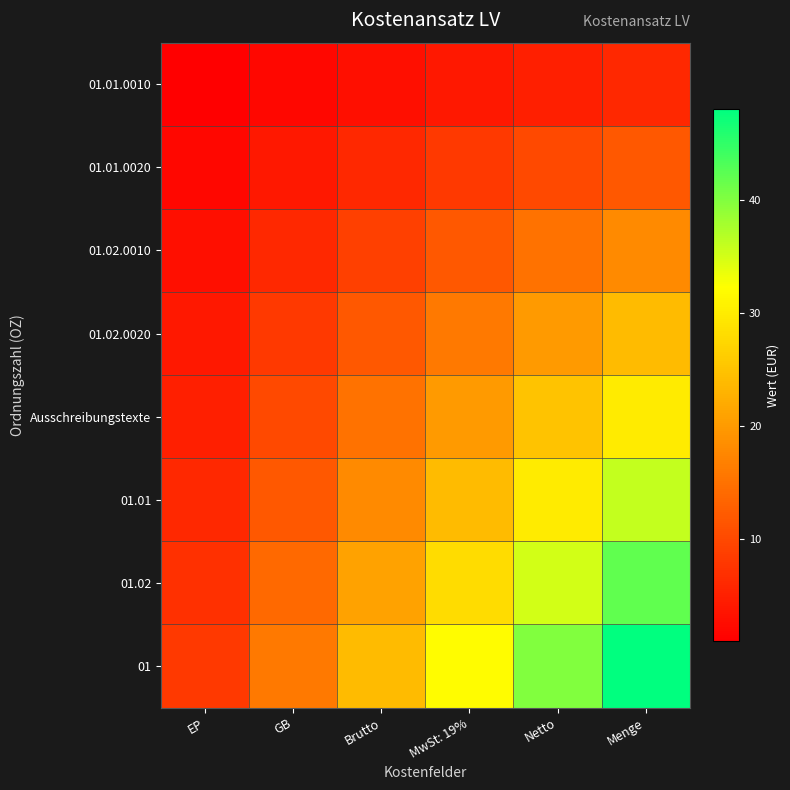

What is the maximum value shown in the chart?

48